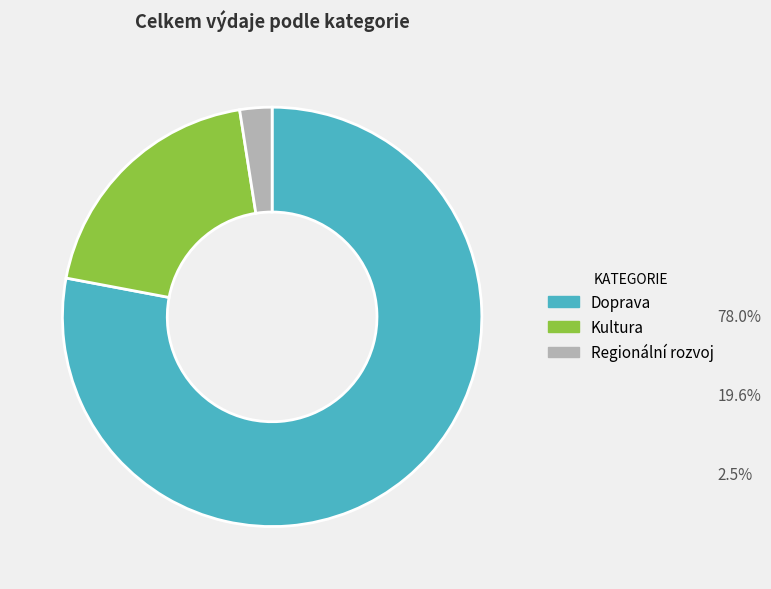

What is the ratio of the value at Doprava to the value at Regionální rozvoj?

31.5